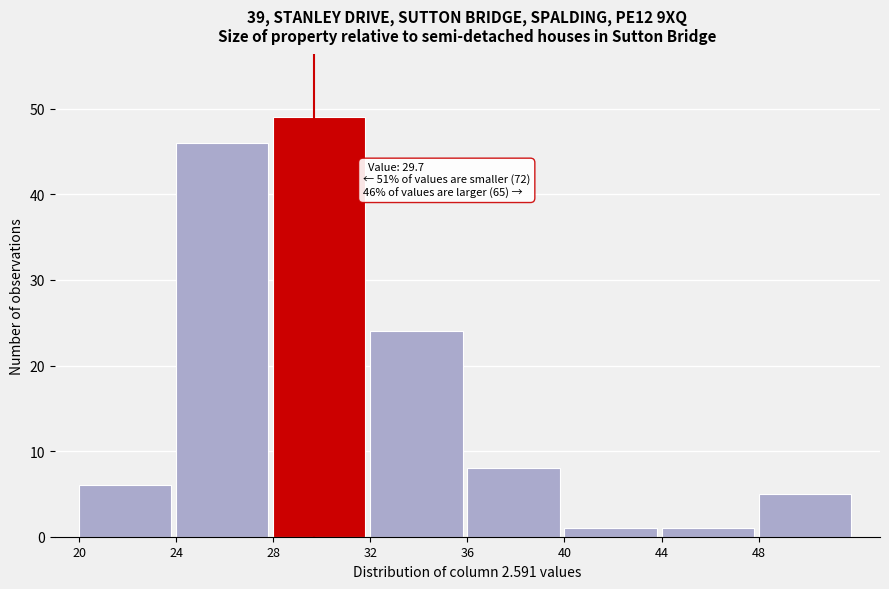

Over which range of the x-axis is the bar tallest?

28 to 32